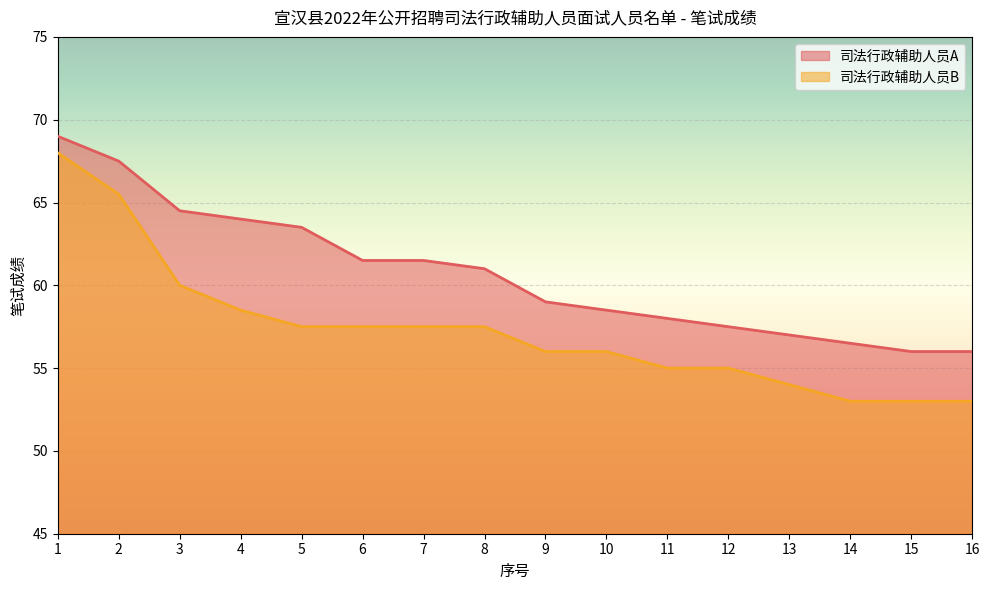

At which category does the chart reach its minimum across all series?

14